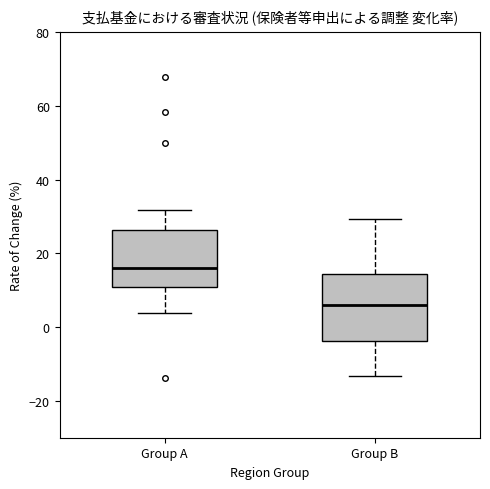

Reading left to right, transcribe this box plot: for each box, give where its median line is, the range the box spans, and where its two whiskers end, as read against the y-axis. The values are not printed on the chart, so give them approximately, as read against the axis.

Group A: median 16, box 10 to 26, whiskers 4 to 32
Group B: median 6, box -4 to 14, whiskers -14 to 30